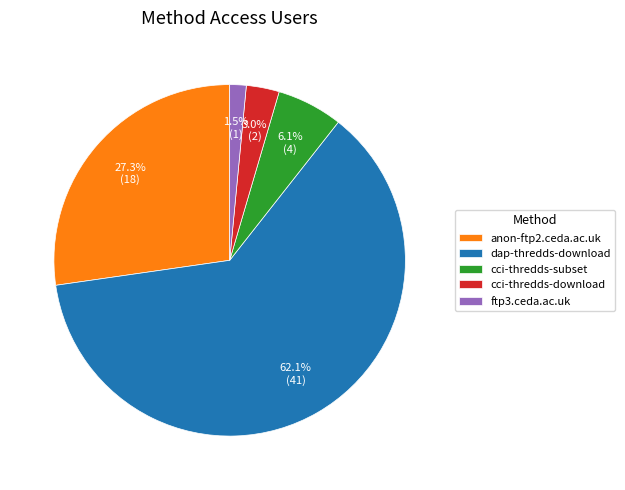

Is it true that cci-thredds-download is 3% of the pie?

True